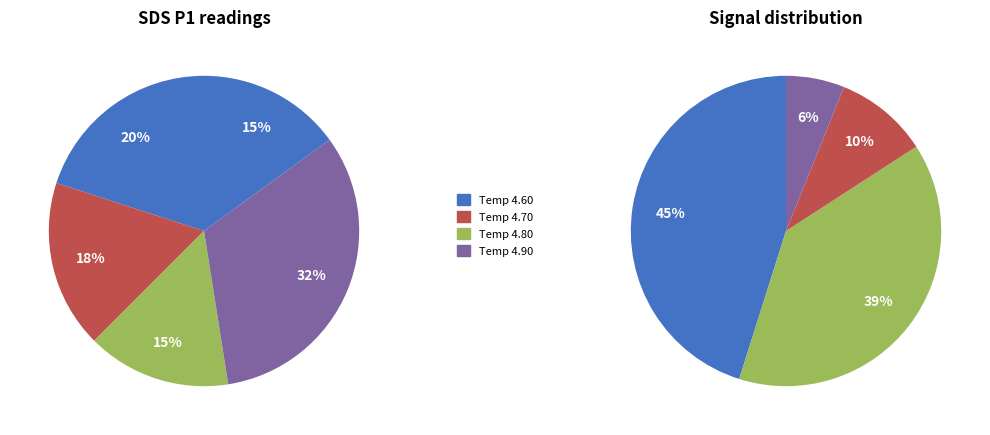

To the nearest percent, what is the difference between the 4 and 9 slice percentages?

5%